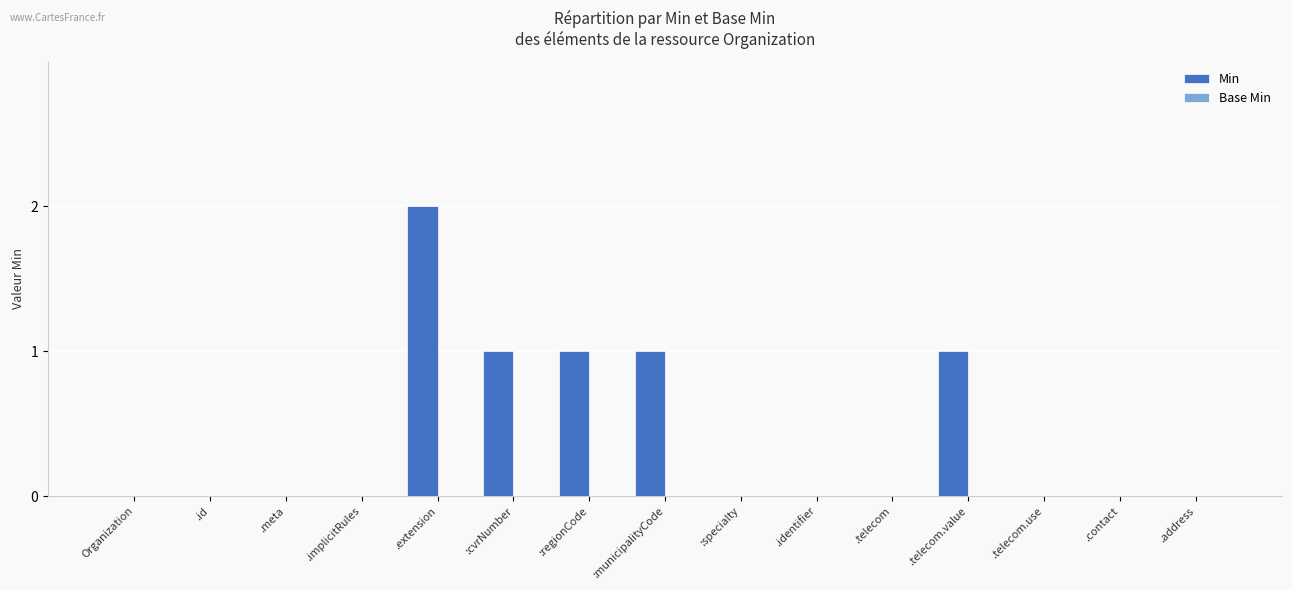

Which label corresponds to the largest value in the chart?

.extension